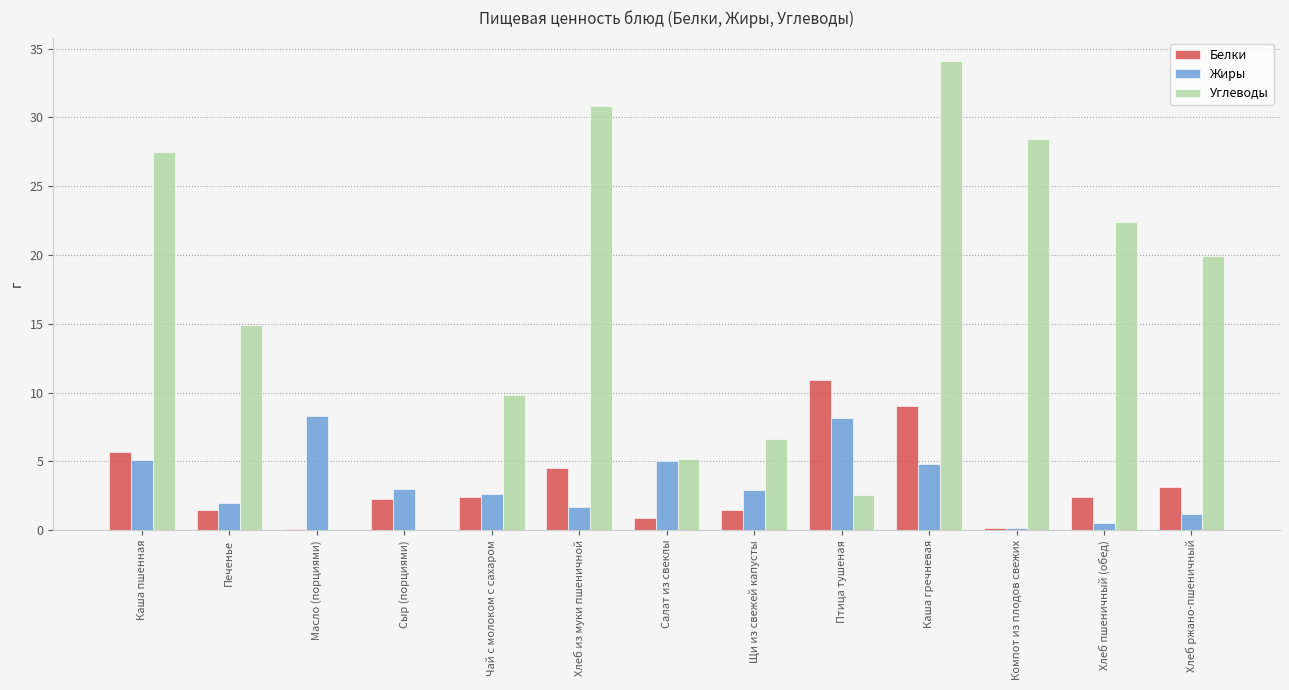

At which category is the sum across all series the highest?

Каша гречневая